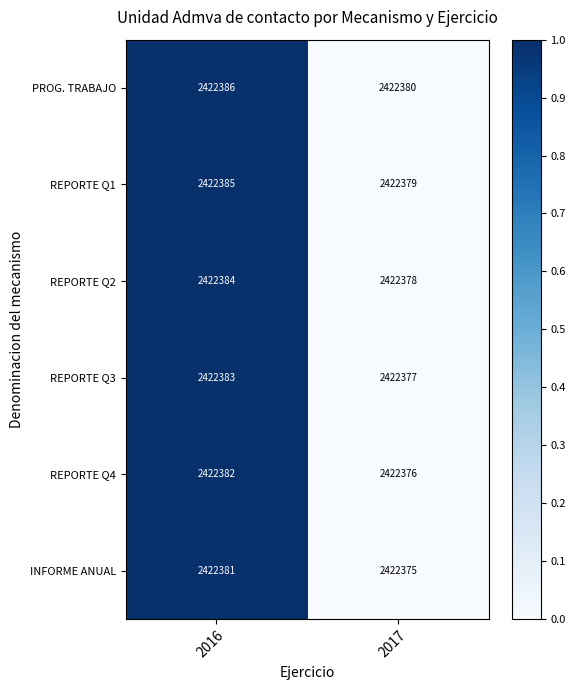

What value does the REPORTE Q2 series have at 2016?

2422384